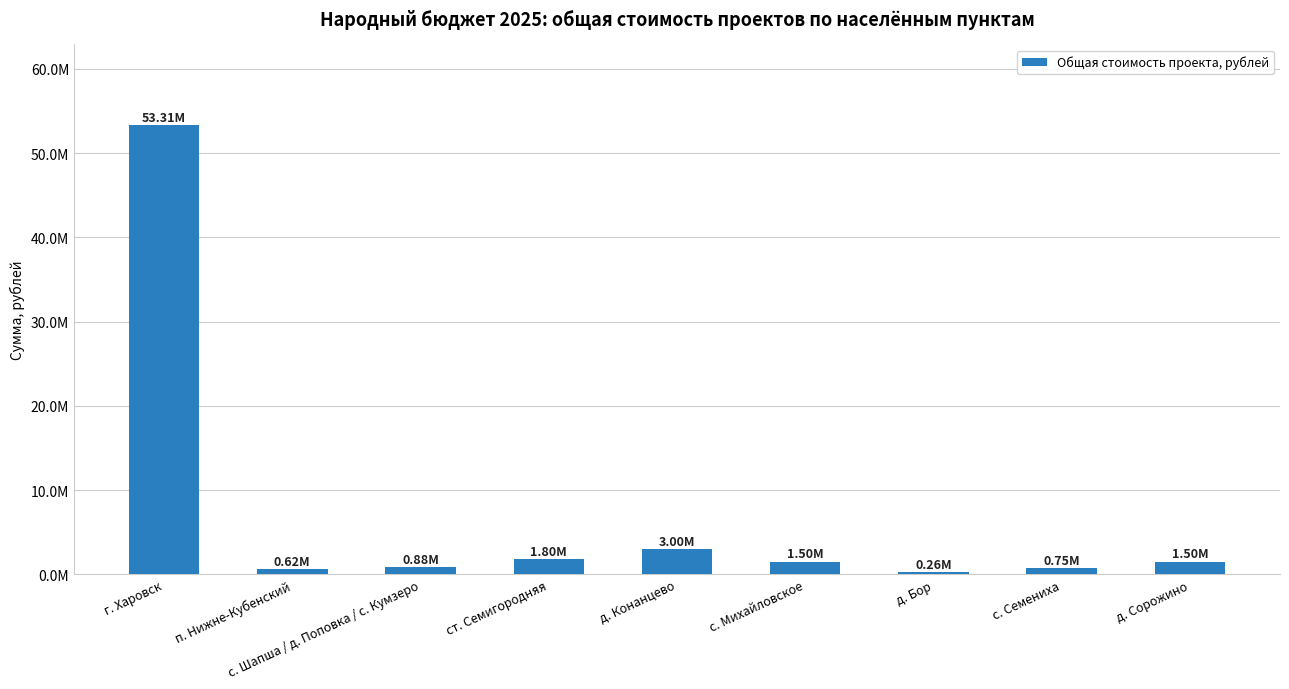

Reading left to right, what are all the values shown in this chart?

г. Харовск=53306249.1	п. Нижне-Кубенский=619460.2	с. Шапша / д. Поповка / с. Кумзеро=882285.5	ст. Семигородняя=1803824.7	д. Конанцево=3000000.0	с. Михайловское=1500000.0	д. Бор=261668.8	с. Семениха=748632.3	д. Сорожино=1500000.0